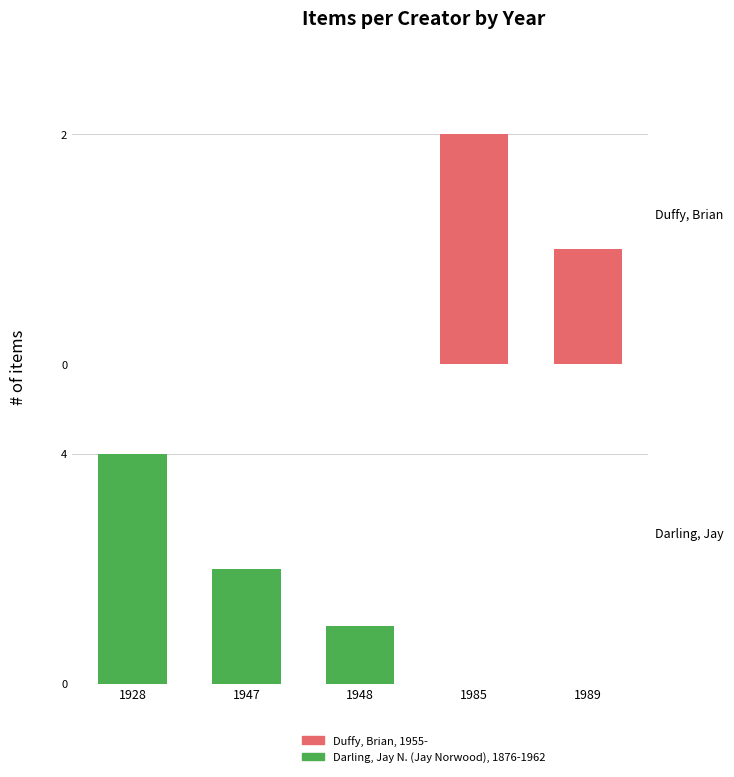

At 1947, list the series in order from largest to smallest.

Darling, Jay N. (Jay Norwood), 1876-1962, Duffy, Brian, 1955-